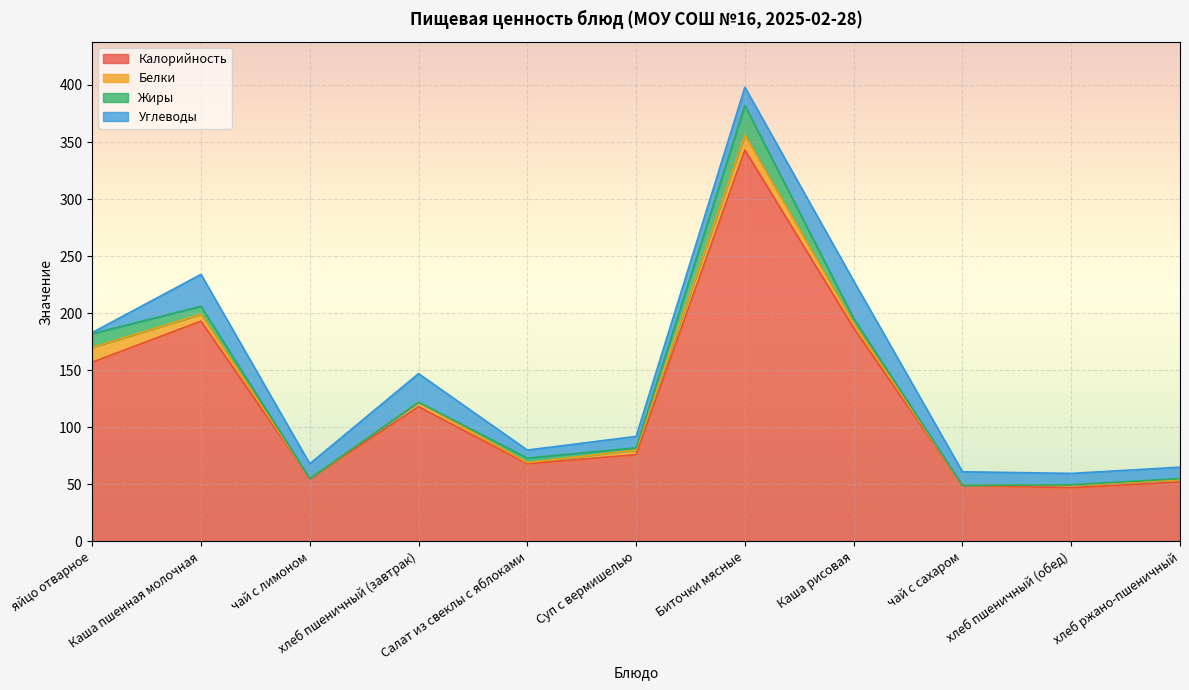

Which label corresponds to the smallest value in the chart?

чай с лимоном